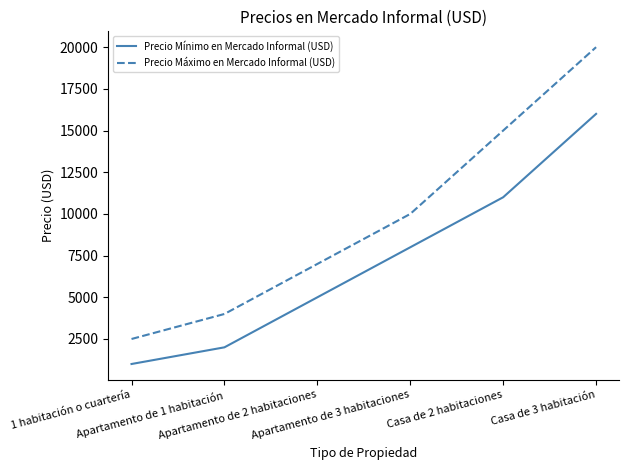

At which label is Precio Máximo en Mercado Informal (USD) closest to 11250?

Apartamento de 3 habitaciones